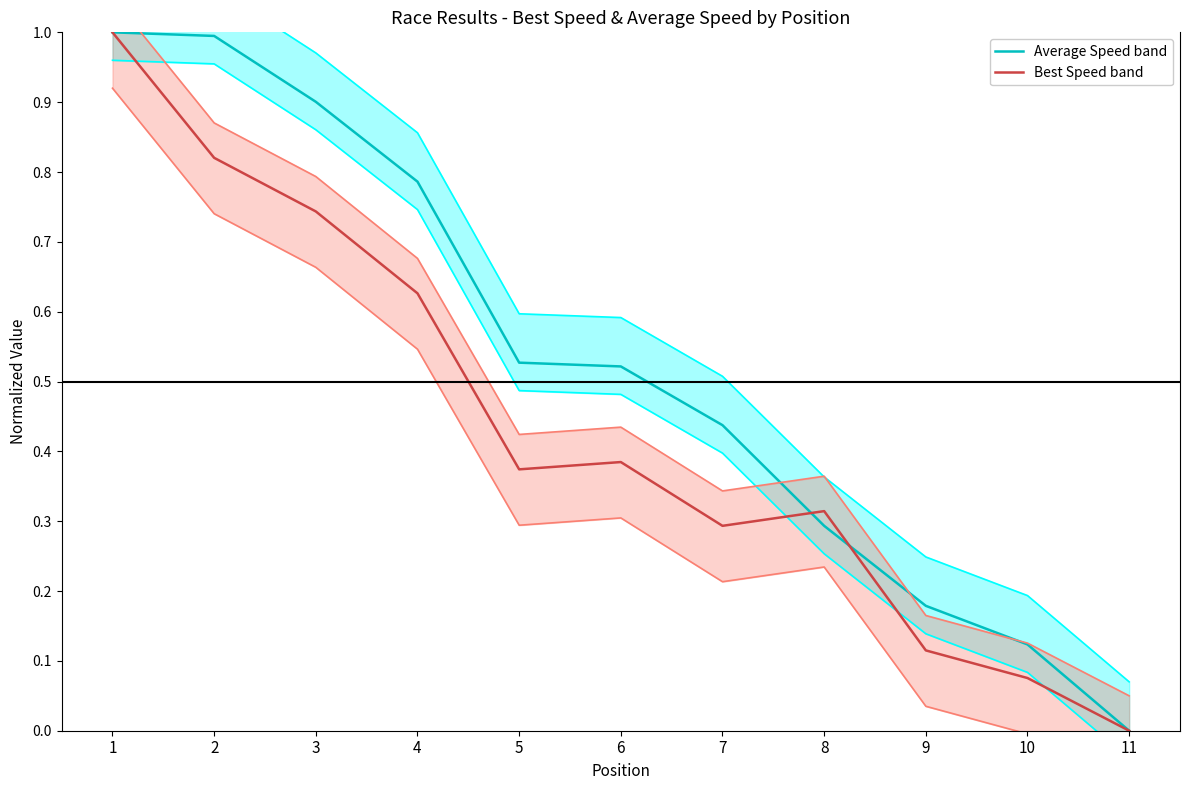

Is this an area chart (filled region under the line)?

No